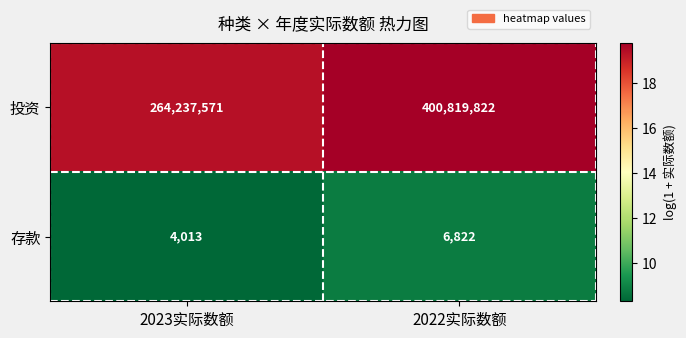

Rank the series by their average value, from lowest to highest.

存款, 投资